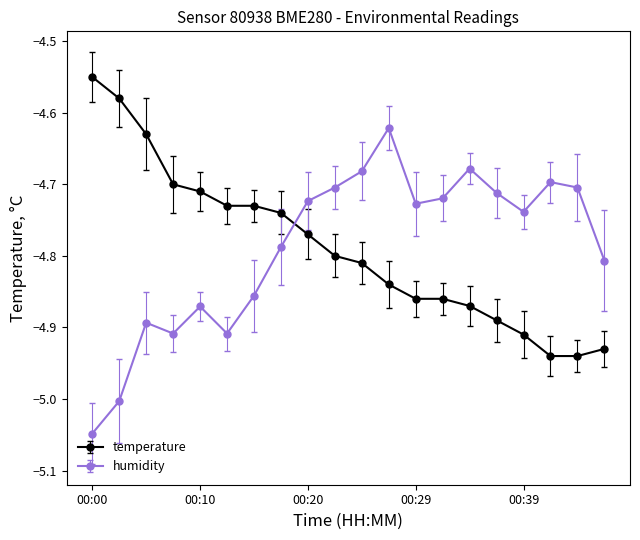

What is the difference between the maximum and second lowest values in the temperature series?

0.4